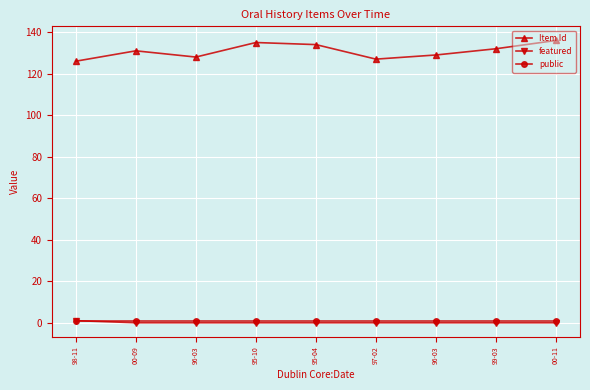

Is this an area chart (filled region under the line)?

No